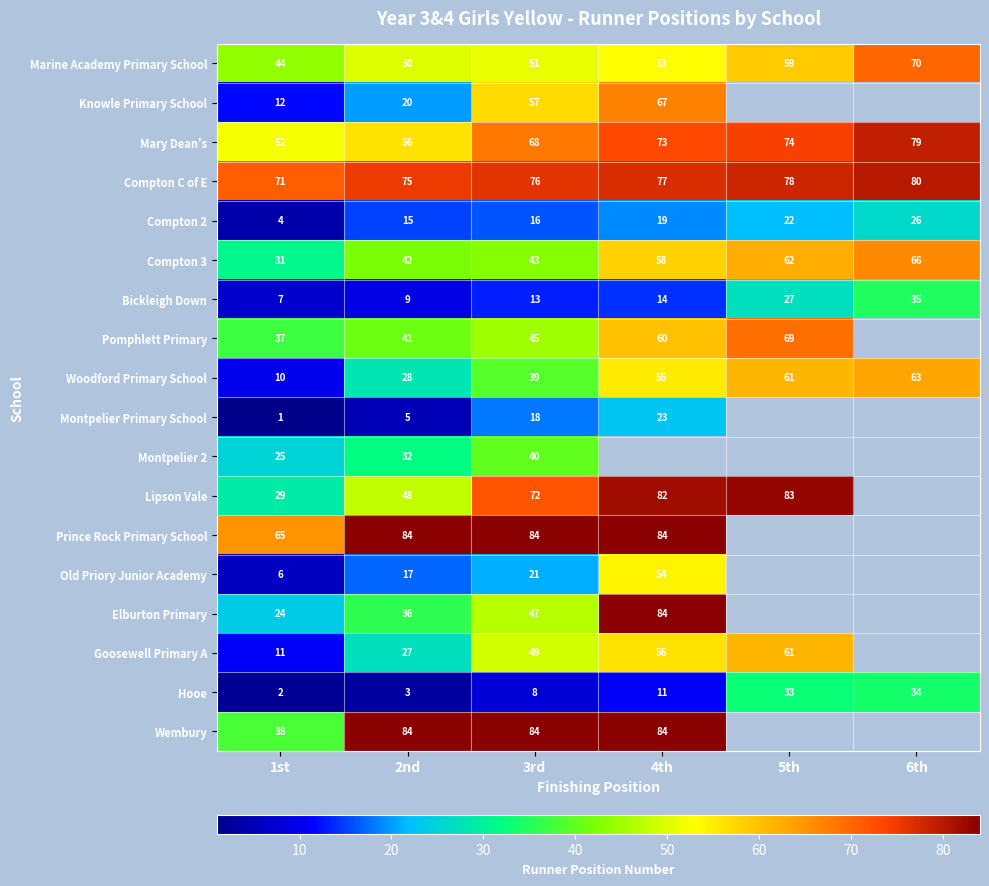

How many distinct data groups are displayed?

18